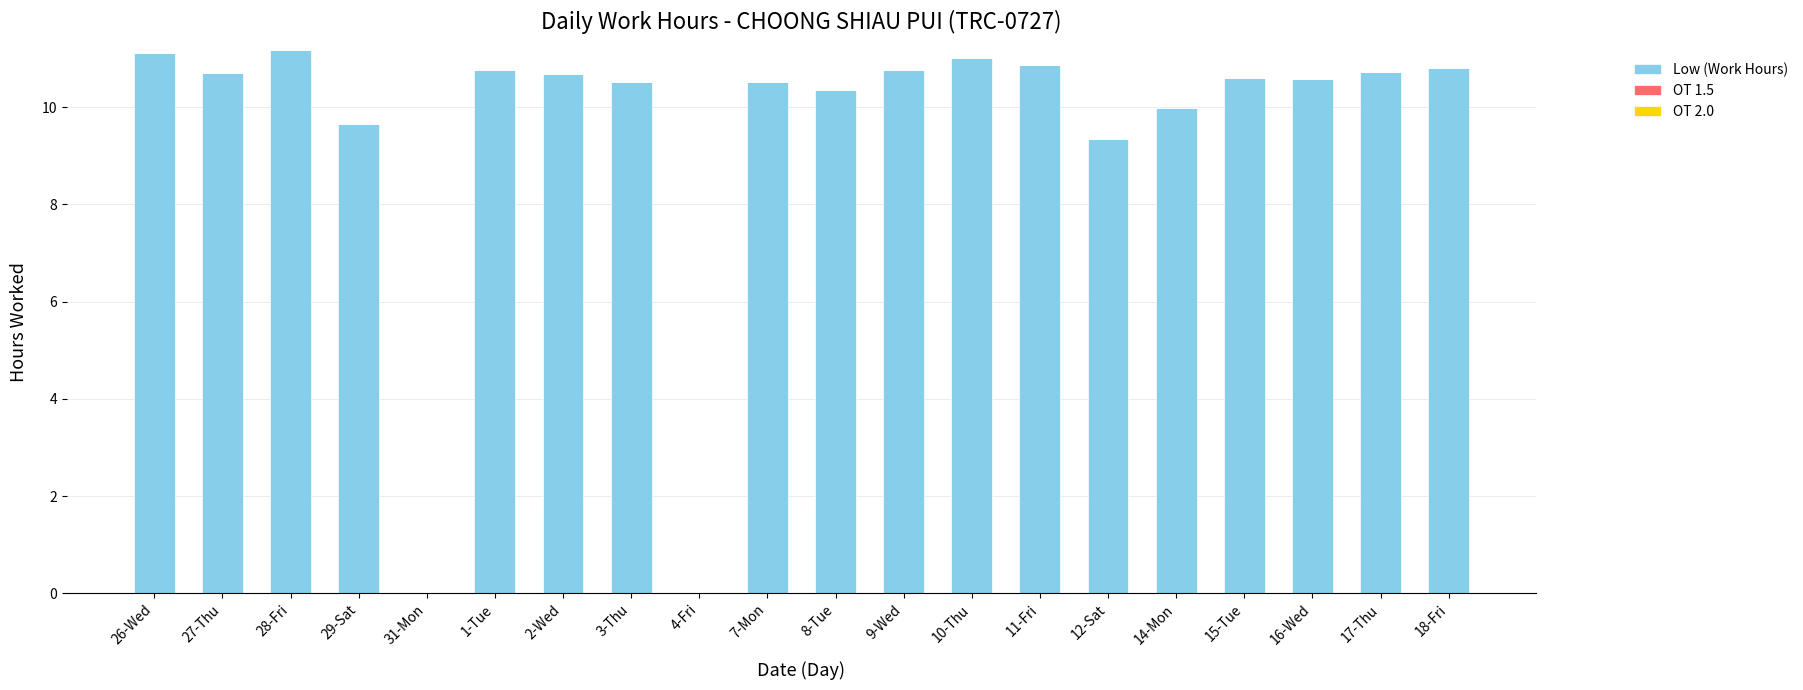

At which label is the value closest to 5?

12-Sat